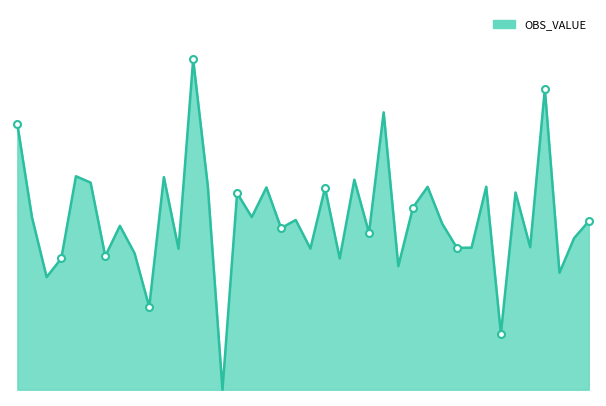

Is this an area chart (filled region under the line)?

Yes